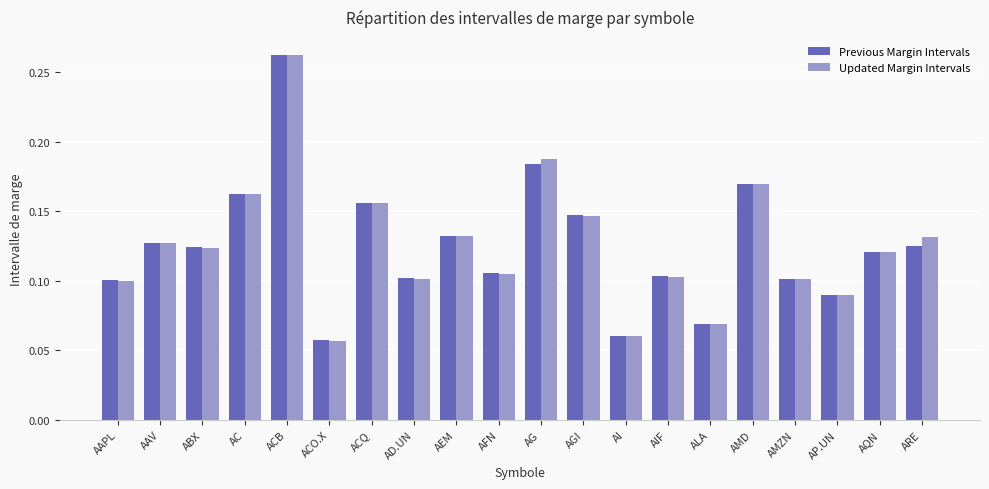

Which label corresponds to the largest value in the chart?

ACB